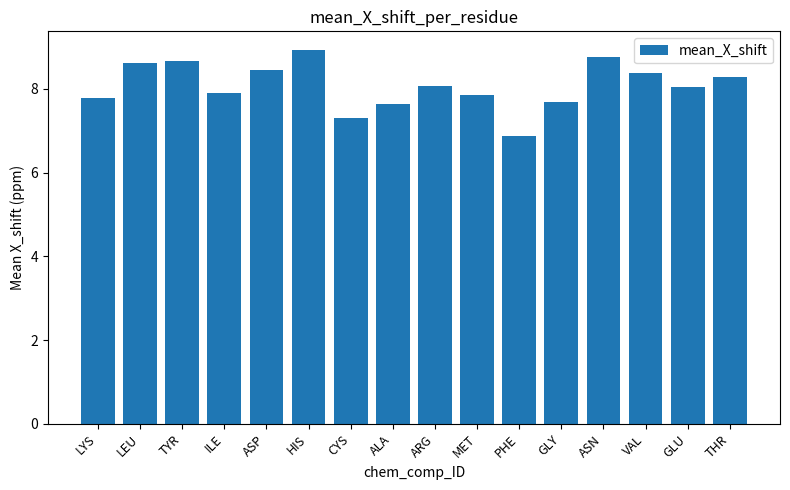

What is the sum of all values?

129.2